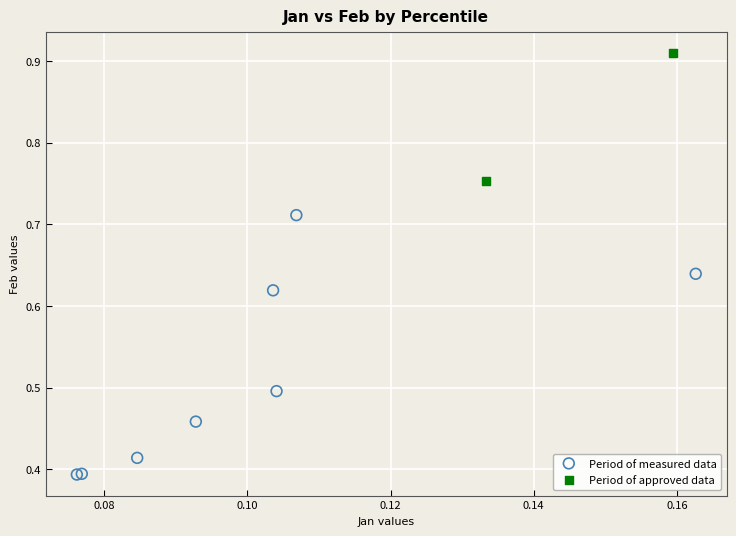

Which series has the widest spread of Y values?

Period of measured data